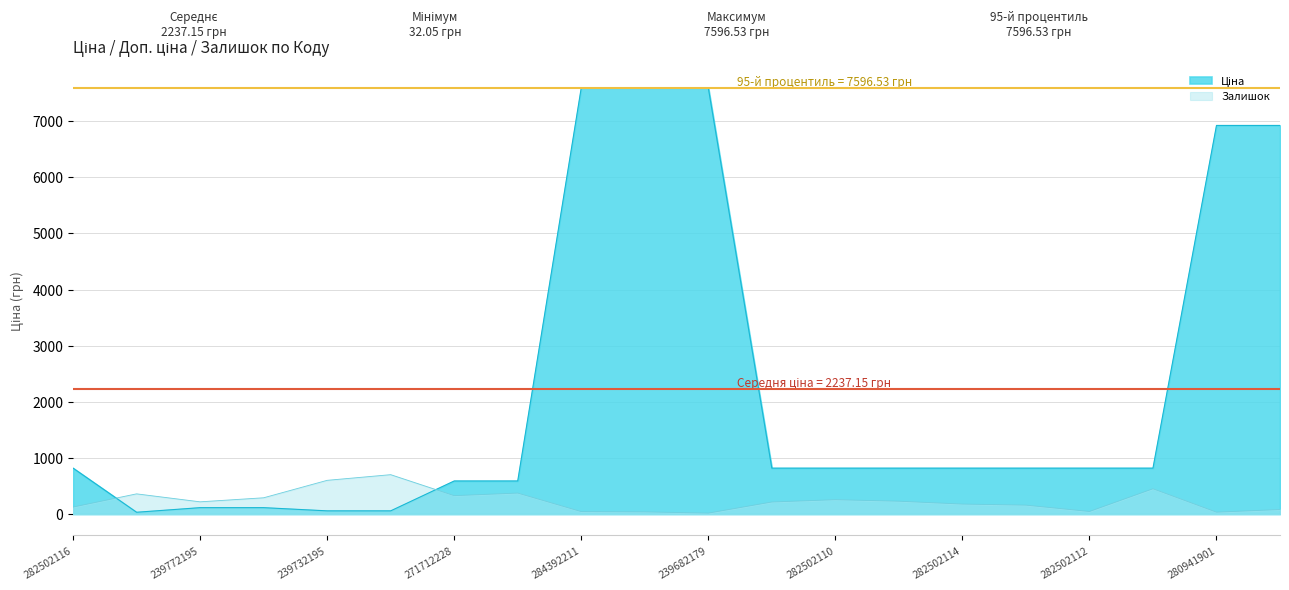

How many interior local valleys does the Ціна series have?

1